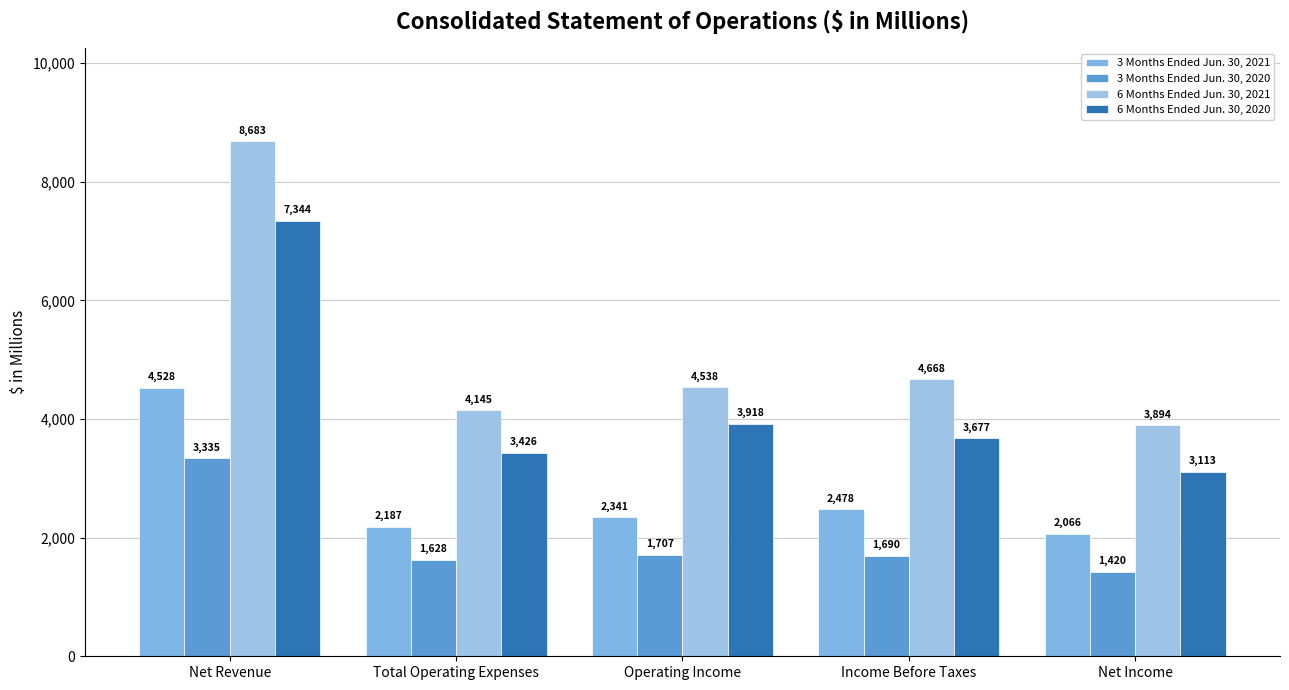

What are all the series names shown in the legend?

3 Months Ended Jun. 30, 2021, 3 Months Ended Jun. 30, 2020, 6 Months Ended Jun. 30, 2021, 6 Months Ended Jun. 30, 2020